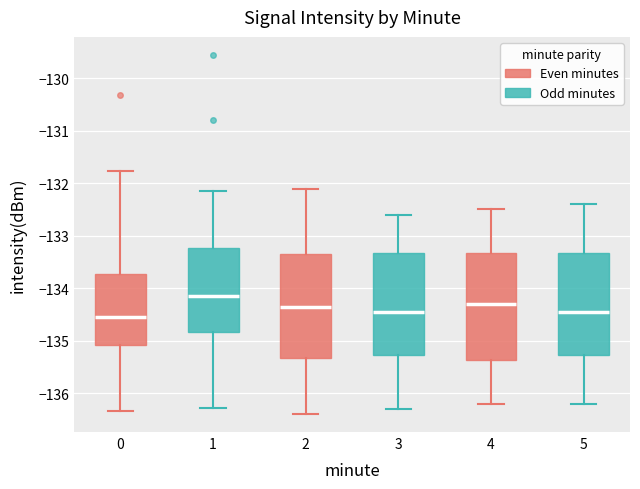

Reading left to right, transcribe this box plot: for each box, give where its median line is, the range the box spans, and where its two whiskers end, as read against the y-axis. The values are not printed on the chart, so give them approximately, as read against the axis.

0: median -134.5, box -135.1 to -133.7, whiskers -136.3 to -131.8
1: median -134.1, box -134.8 to -133.2, whiskers -136.3 to -132.2
2: median -134.3, box -135.3 to -133.3, whiskers -136.4 to -132.1
3: median -134.4, box -135.3 to -133.3, whiskers -136.3 to -132.6
4: median -134.3, box -135.4 to -133.3, whiskers -136.2 to -132.5
5: median -134.4, box -135.3 to -133.3, whiskers -136.2 to -132.4